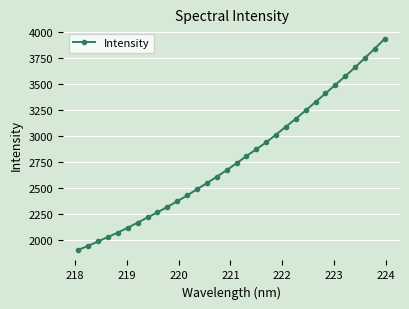

What is the value of the 6th point from the left?

2114.3